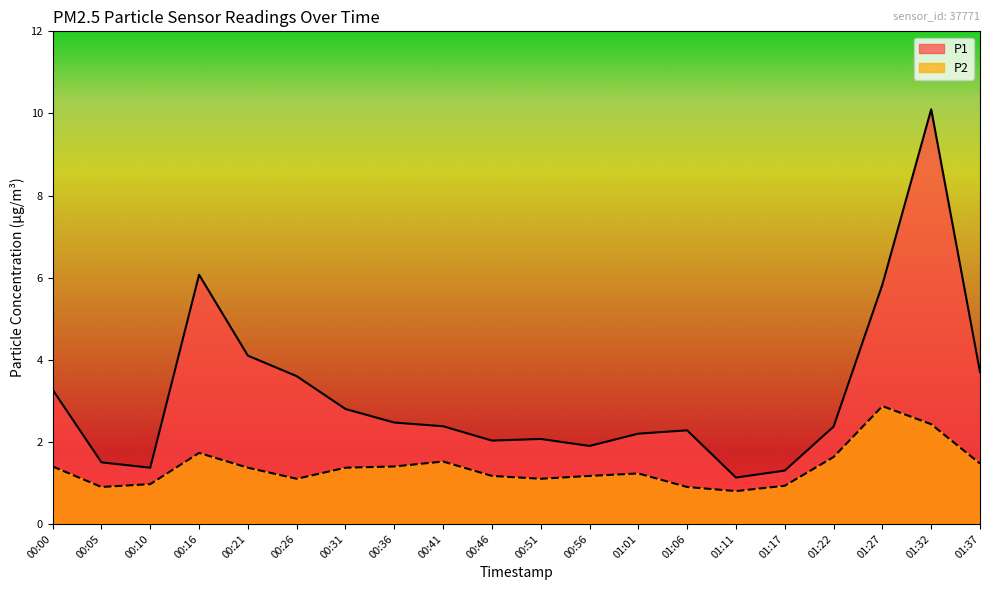

True or false: P2 and P1 cross at least once.

False